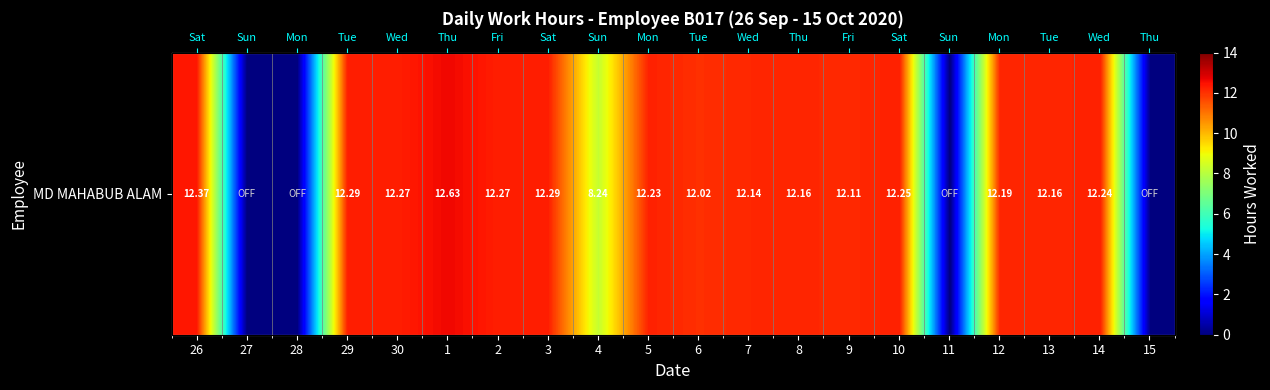

The value at 12 is 12.2. True or false?

True